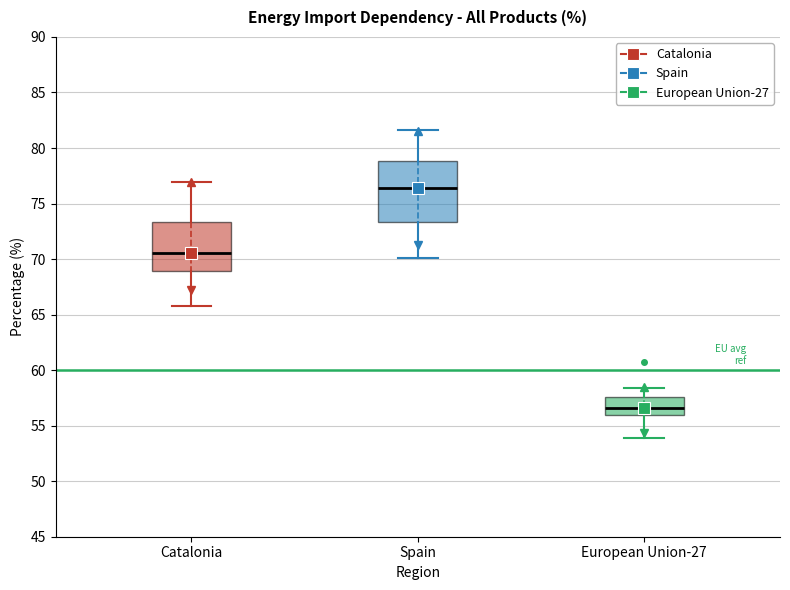

Reading left to right, read every box against the y-axis: the position of its median line, the range the box covers, and the ends of its whiskers. The values are not printed on the chart, so give them approximately, as read against the axis.

Catalonia: median 70.5, box 69.0 to 73.5, whiskers 66.0 to 77.0
Spain: median 76.5, box 73.5 to 79.0, whiskers 70.0 to 81.5
European Union-27: median 56.5, box 56.0 to 57.5, whiskers 54.0 to 58.5